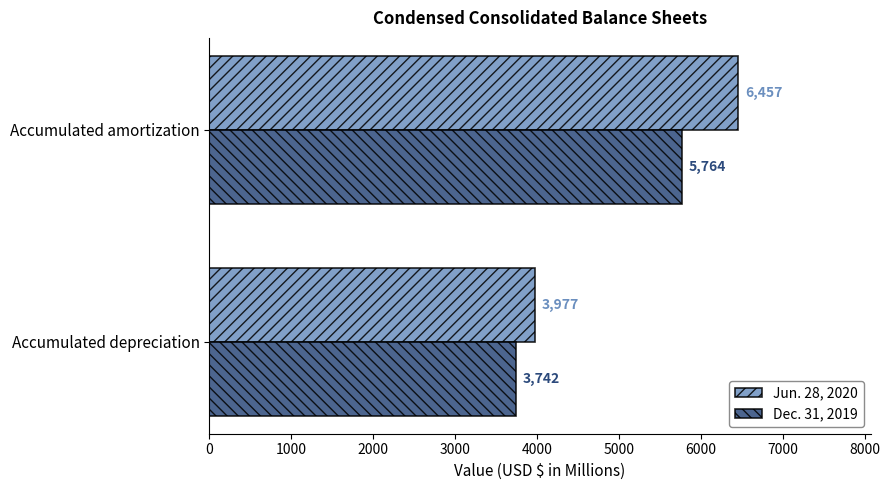

List the series in order of their peak value, lowest first.

Dec. 31, 2019, Jun. 28, 2020